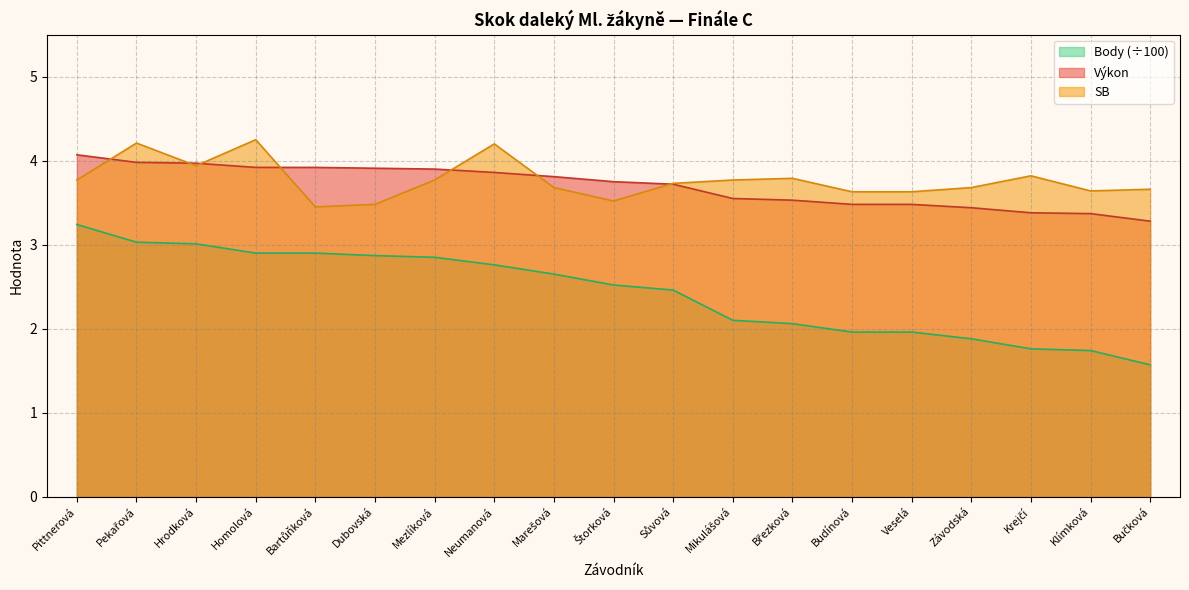

Is it true that Body equals 1.8 at Krejčí?

True